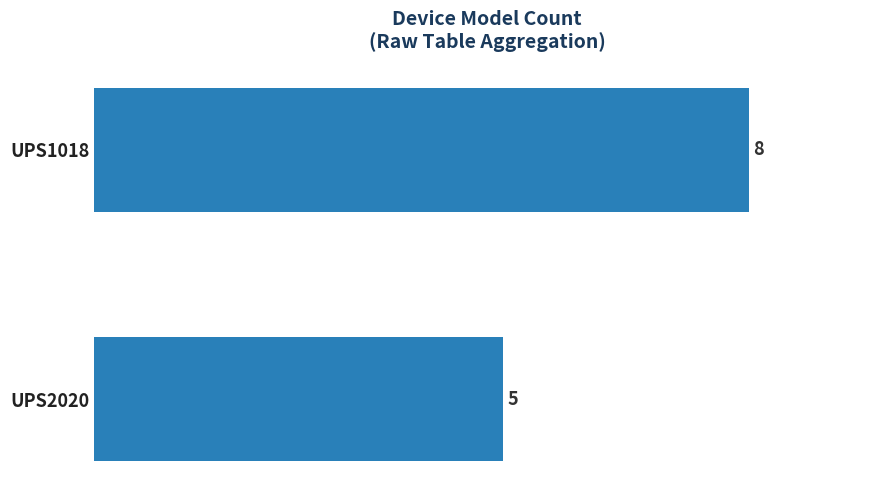

The value at UPS1018 is 8. True or false?

True